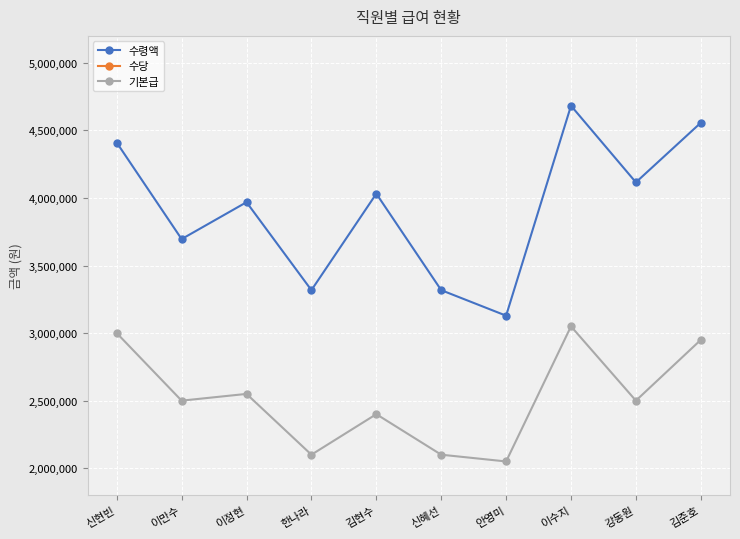

What is the total value across all series at 강동원?

7766000